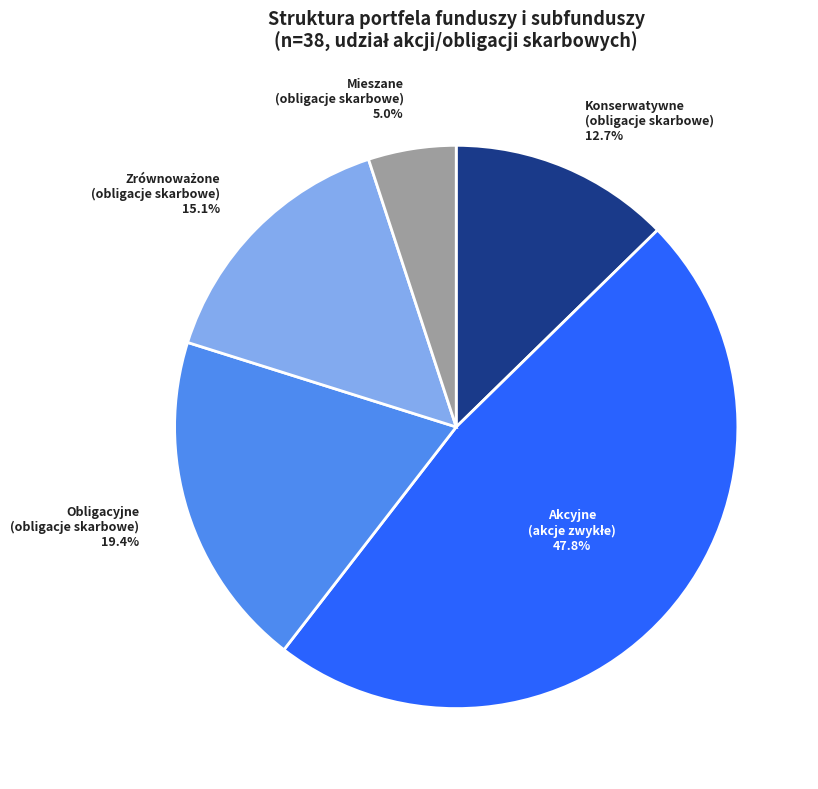

Is there a majority slice in this chart?

No